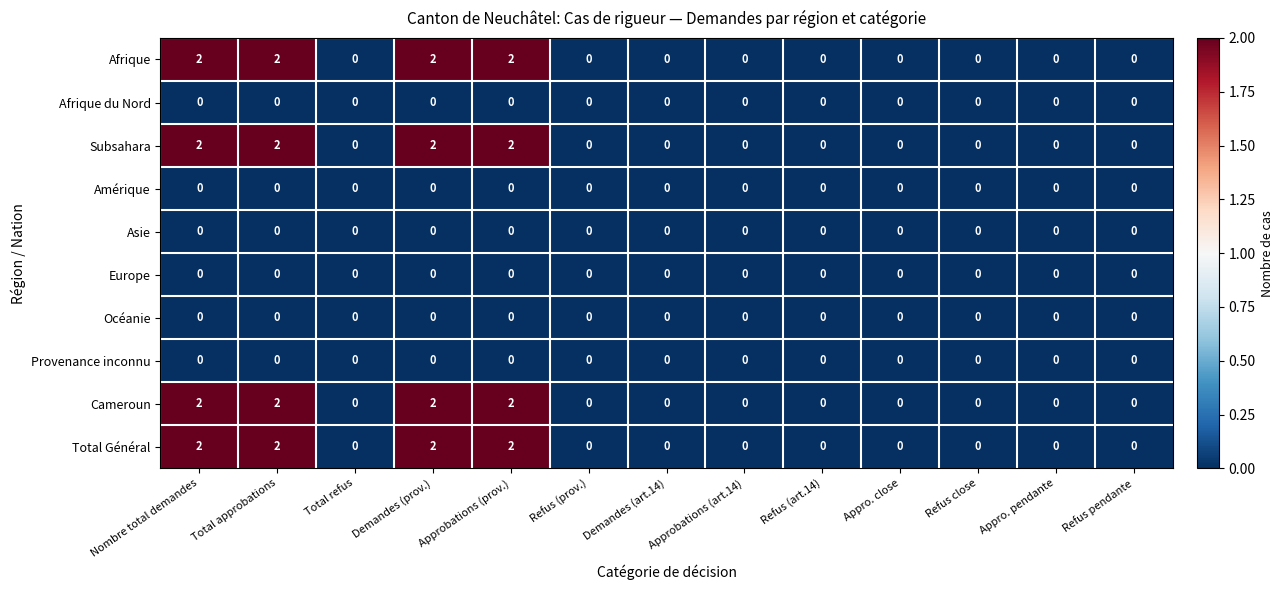

True or false: Subsahara has a value of 2 at Nombre total demandes.

True